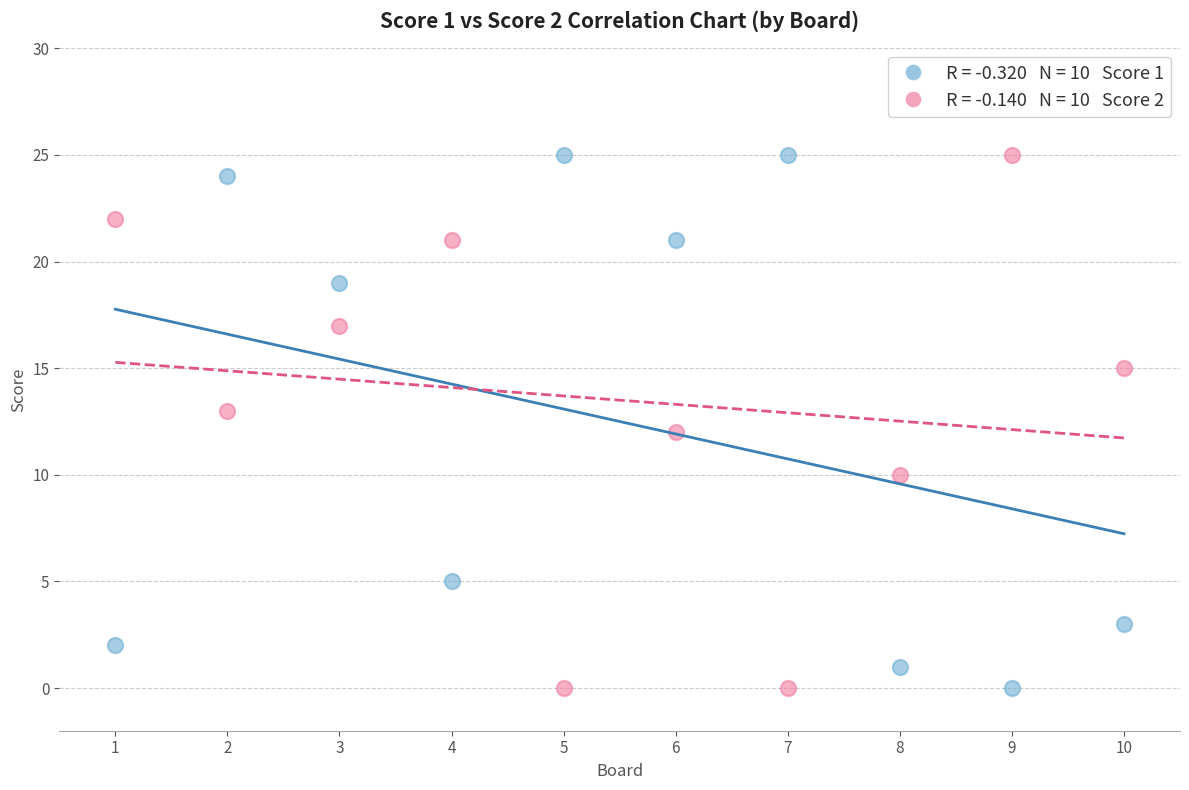

Across all data points, what is the range of X values (max minus min)?

9